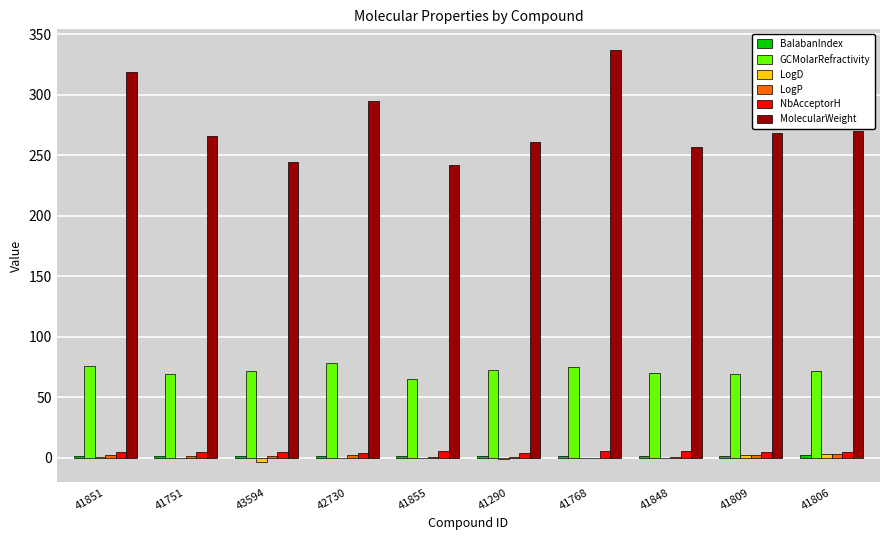

True or false: NbAcceptorH has a value of 6.0 at 41768.

True